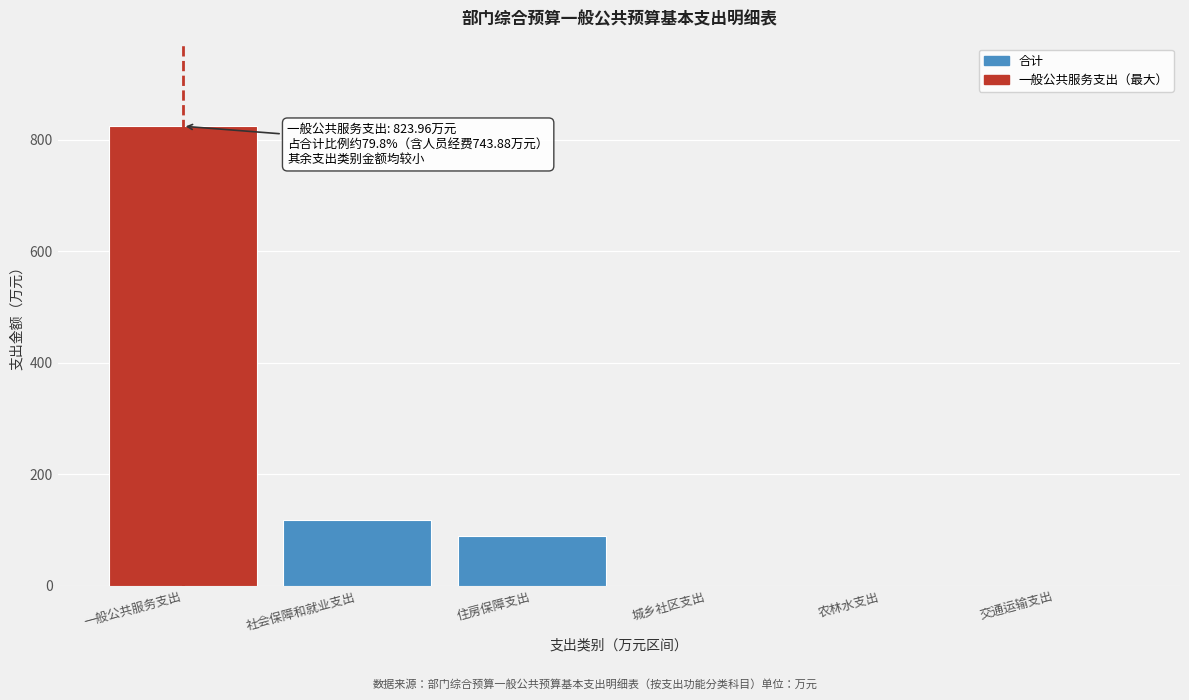

Reading left to right, list all the values displayed in this chart.

一般公共服务支出=824.0	社会保障和就业支出=119.0	住房保障支出=89.3	城乡社区支出=0.0	农林水支出=0.0	交通运输支出=0.0